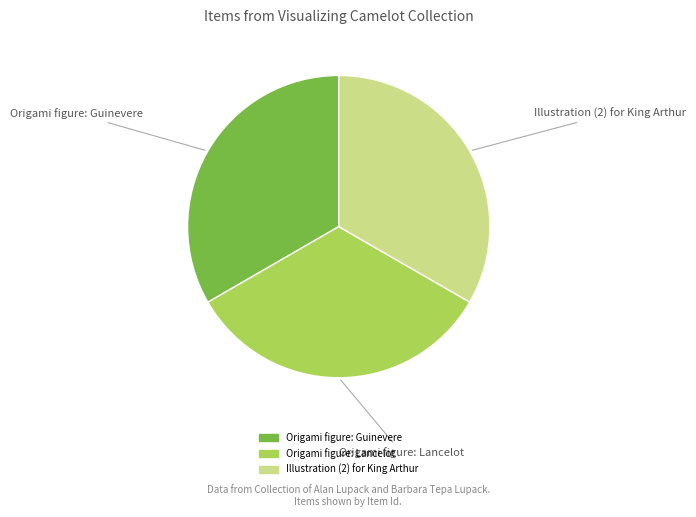

Approximately how many times larger is the value at Illustration (2) for King Arthur compared to Origami figure: Lancelot?

1.0